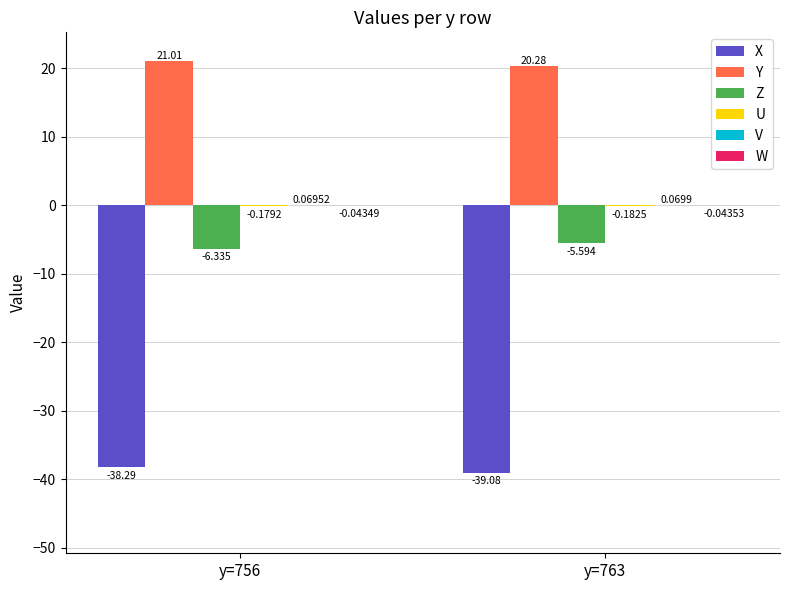

Does the chart contain stacked bars?

No